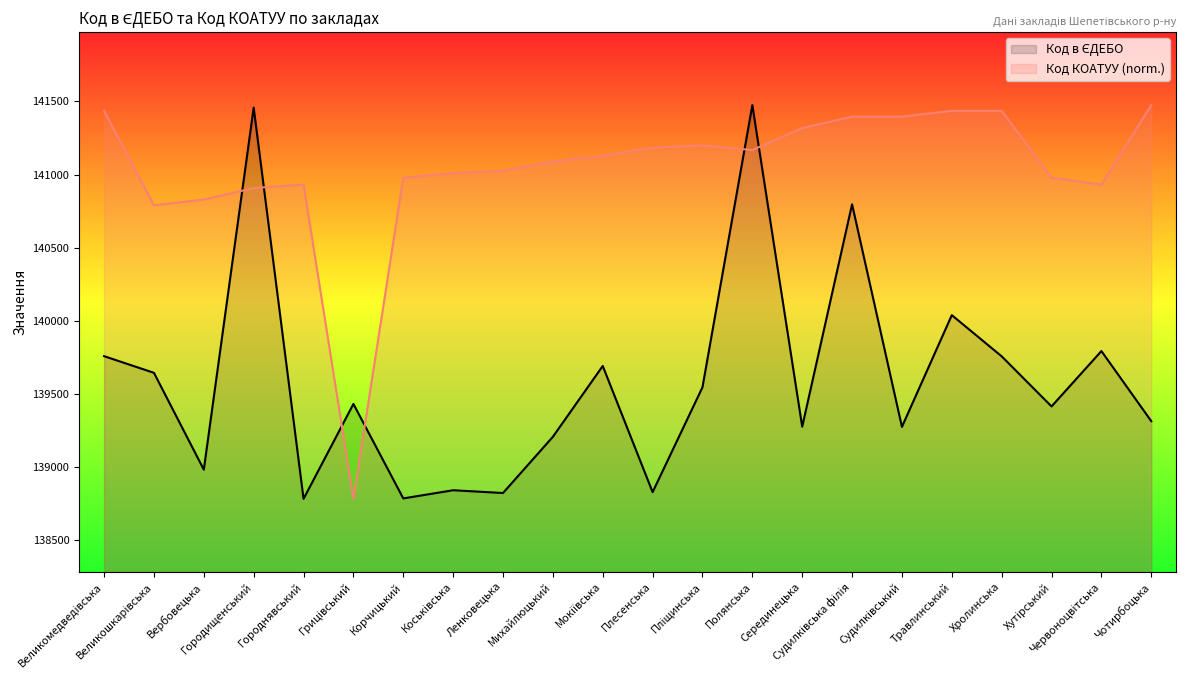

What is the spread (max minus min) of values at Мокіївська?

1439.2